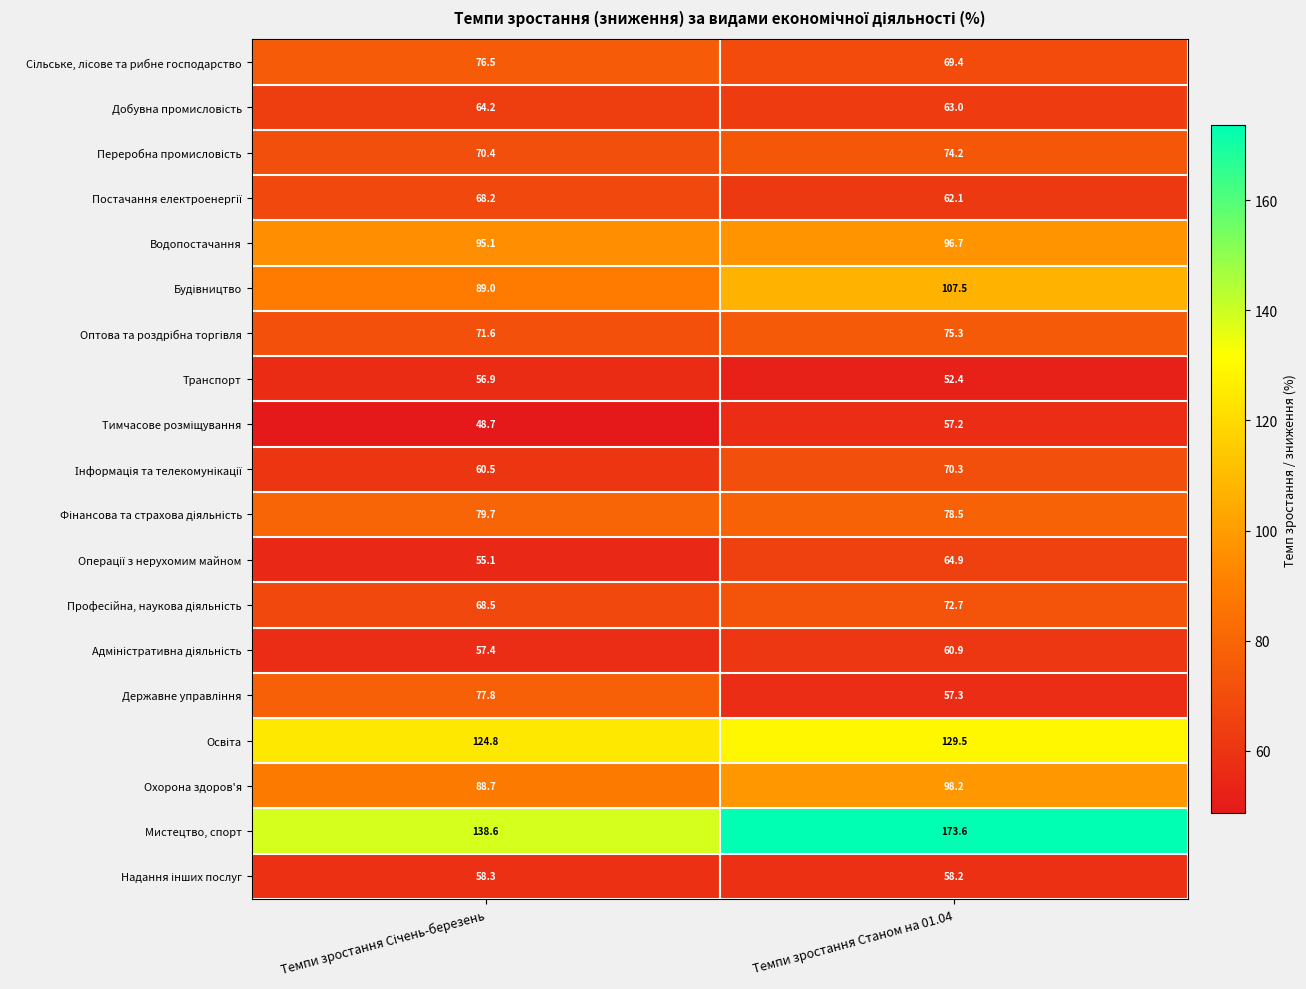

Which series has the largest range (max minus min)?

Мистецтво, спорт